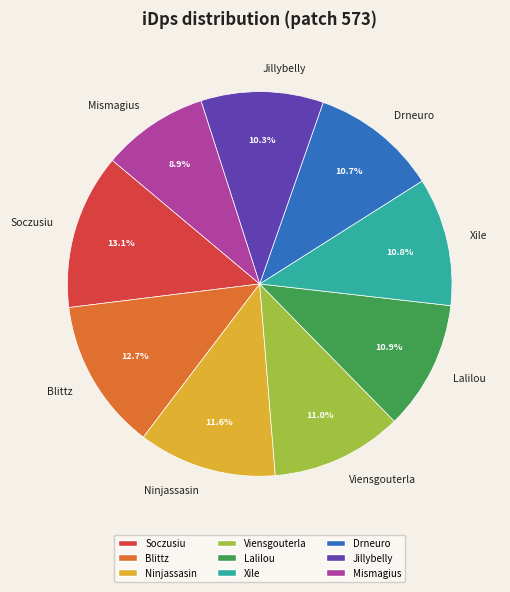

Is there any slice that represents more than half of the pie?

No